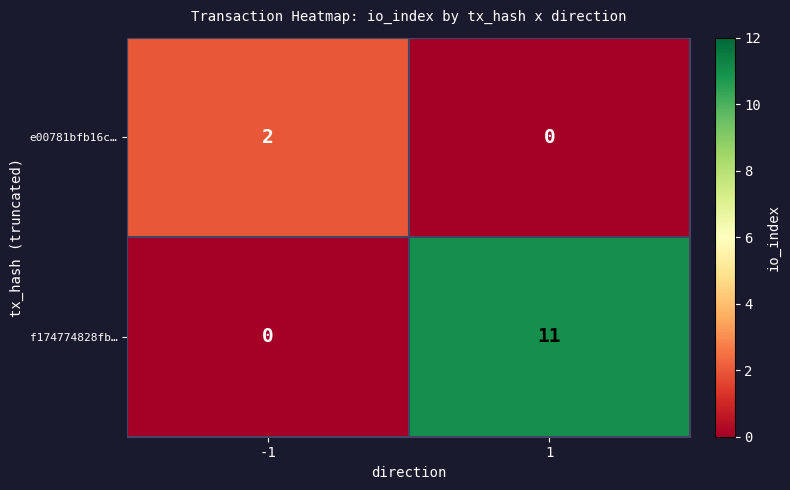

True or false: f174774828fb… has a value of 0 at -1.

True